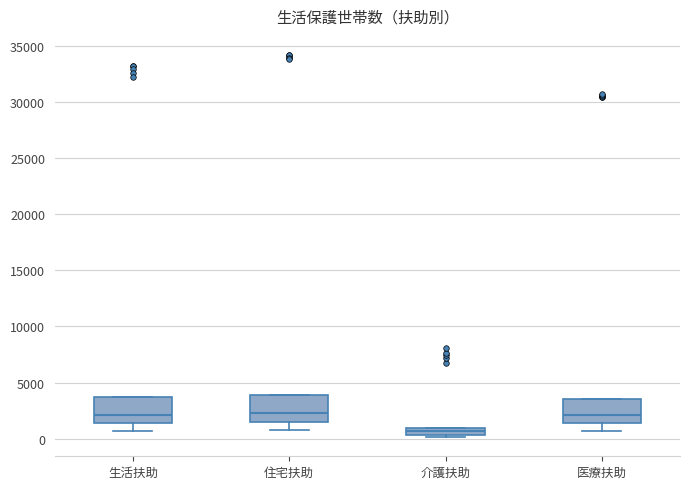

Where is the lower edge of the box for 医療扶助 on the y-axis? The values are not printed on the chart, so give them approximately, as read against the axis.

1500